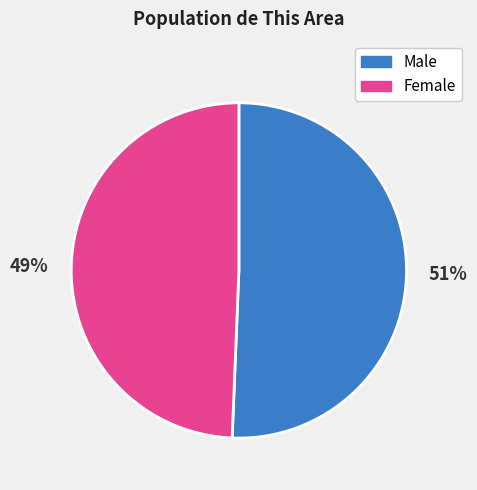

To the nearest percent, what is the combined percentage of Female and Male?

100%